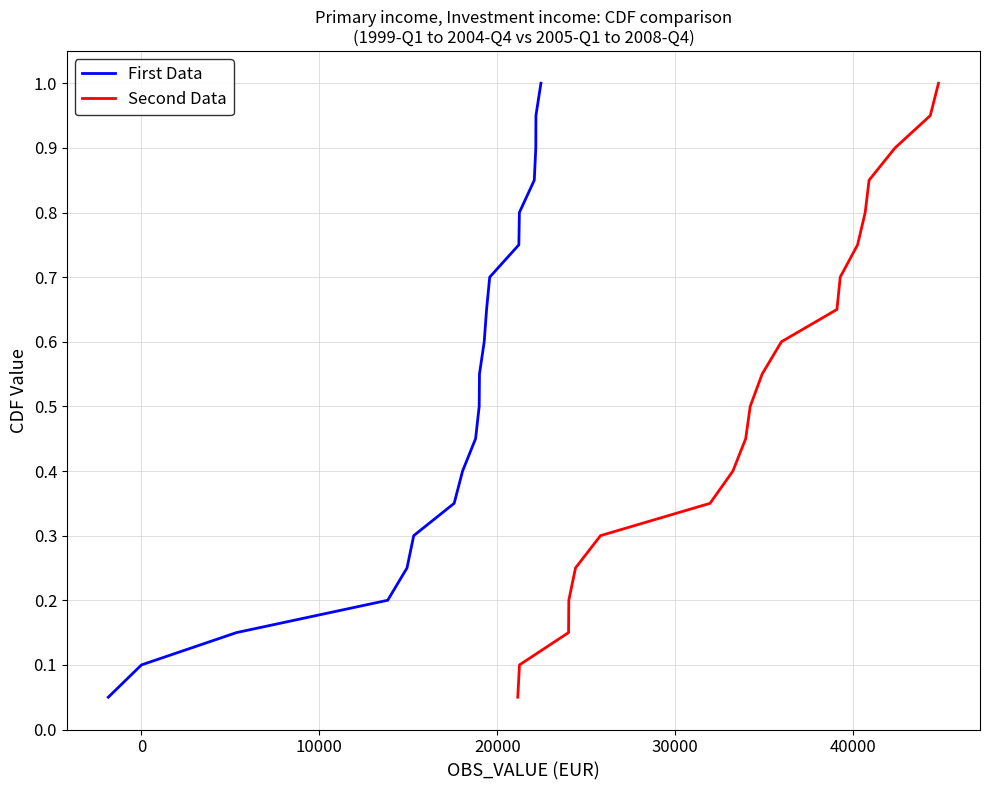

Does the chart have visible grid lines?

Yes